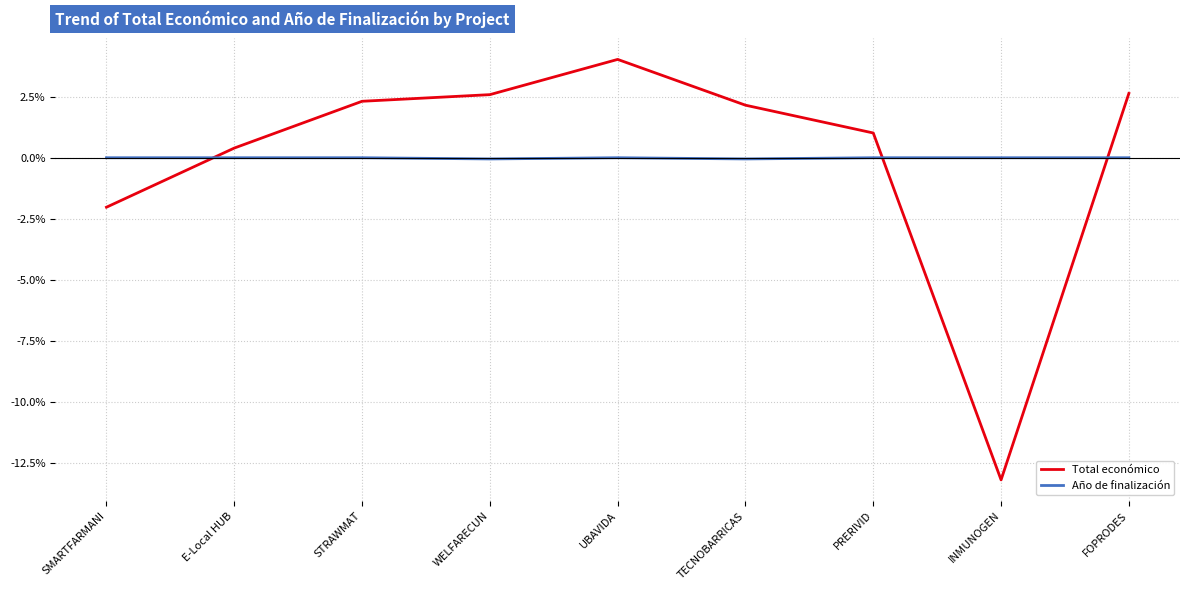

Rank the series by their maximum value, from highest to lowest.

Total económico, Año de finalización